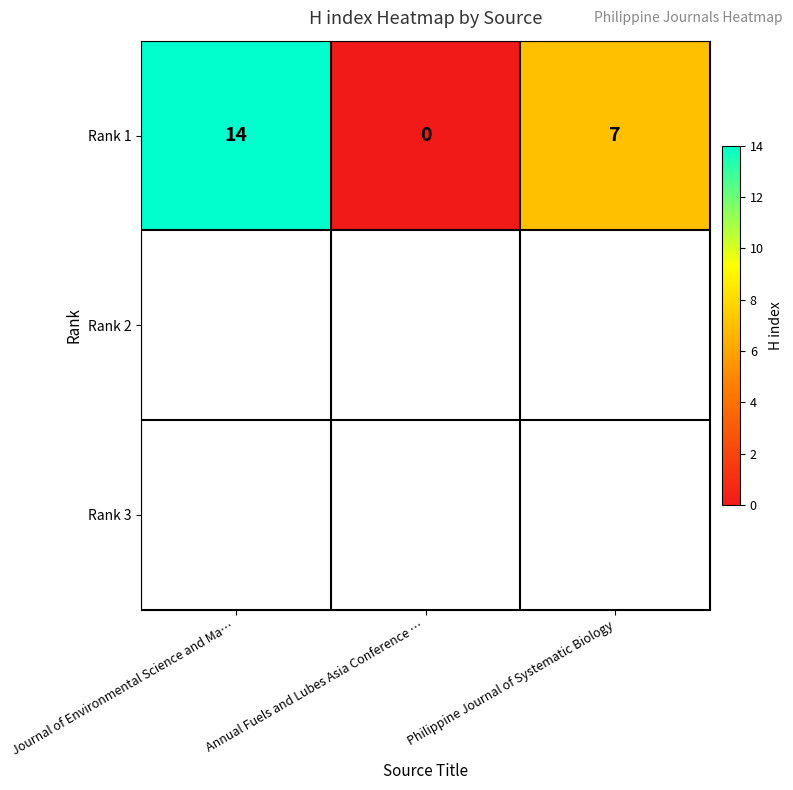

How many series are shown in this chart?

1